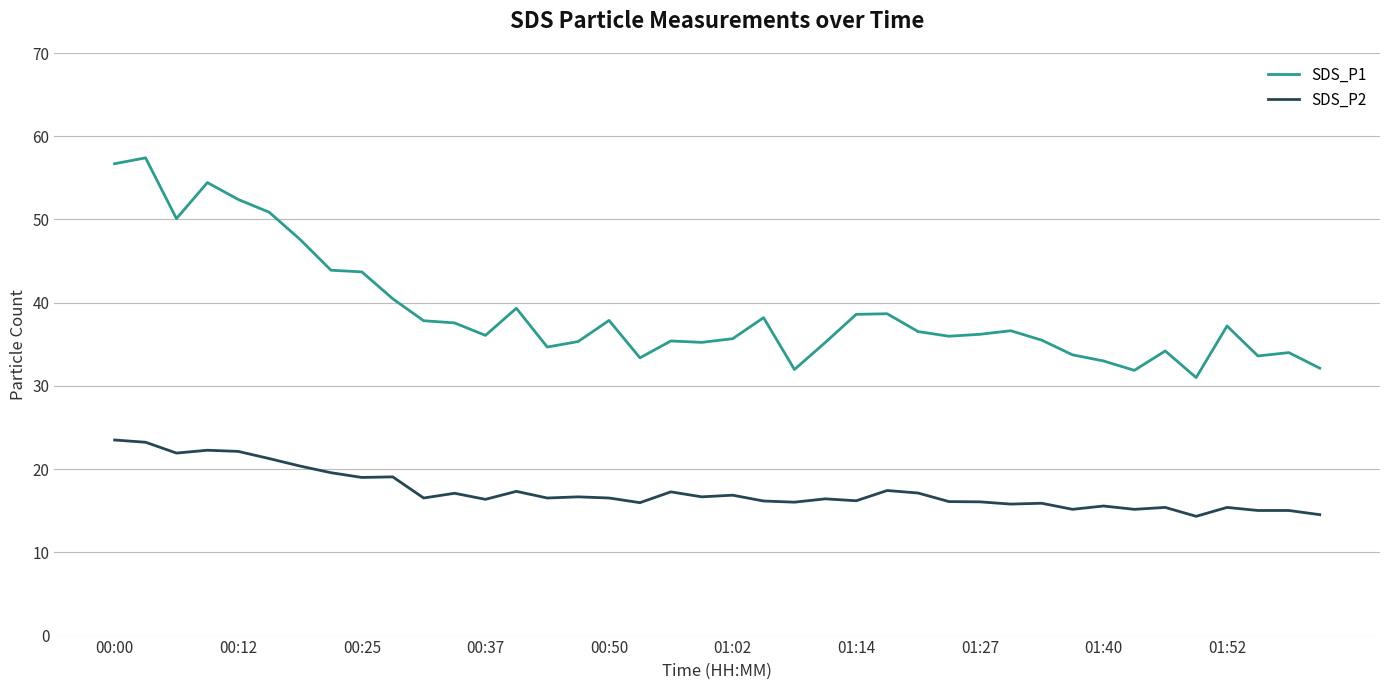

Which series has the widest spread of values?

SDS_P1